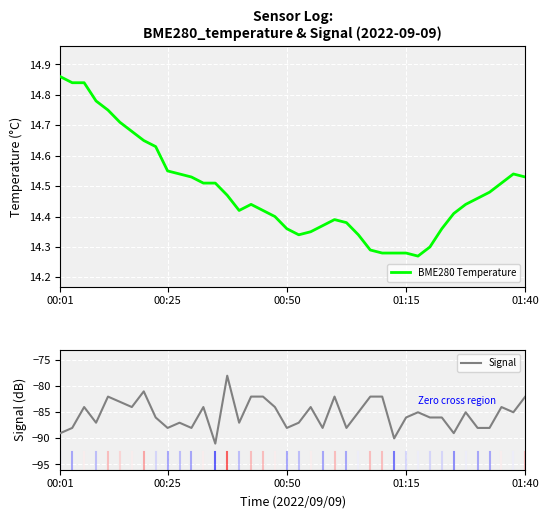

What is the highest value of the Signal series?

-78